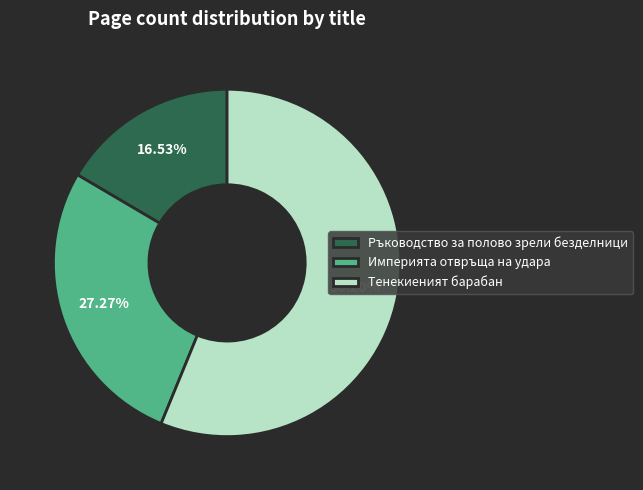

What percentage is NOT represented by Империята отвръща на удара?

72.7%